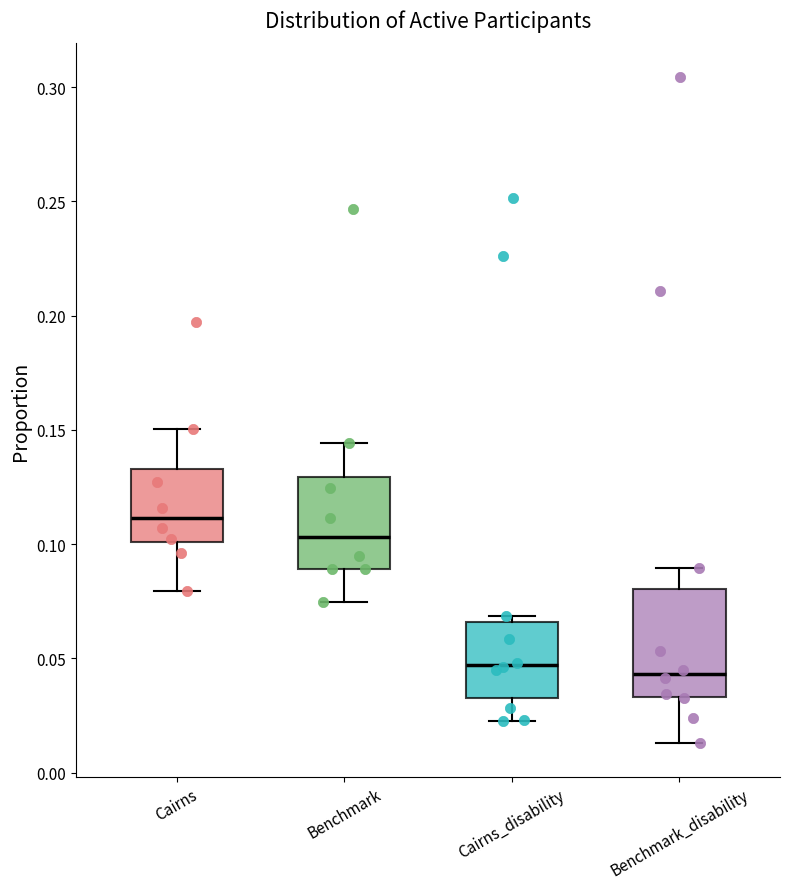

Which box is the tallest, from its lower edge to its upper edge?

Benchmark_disability